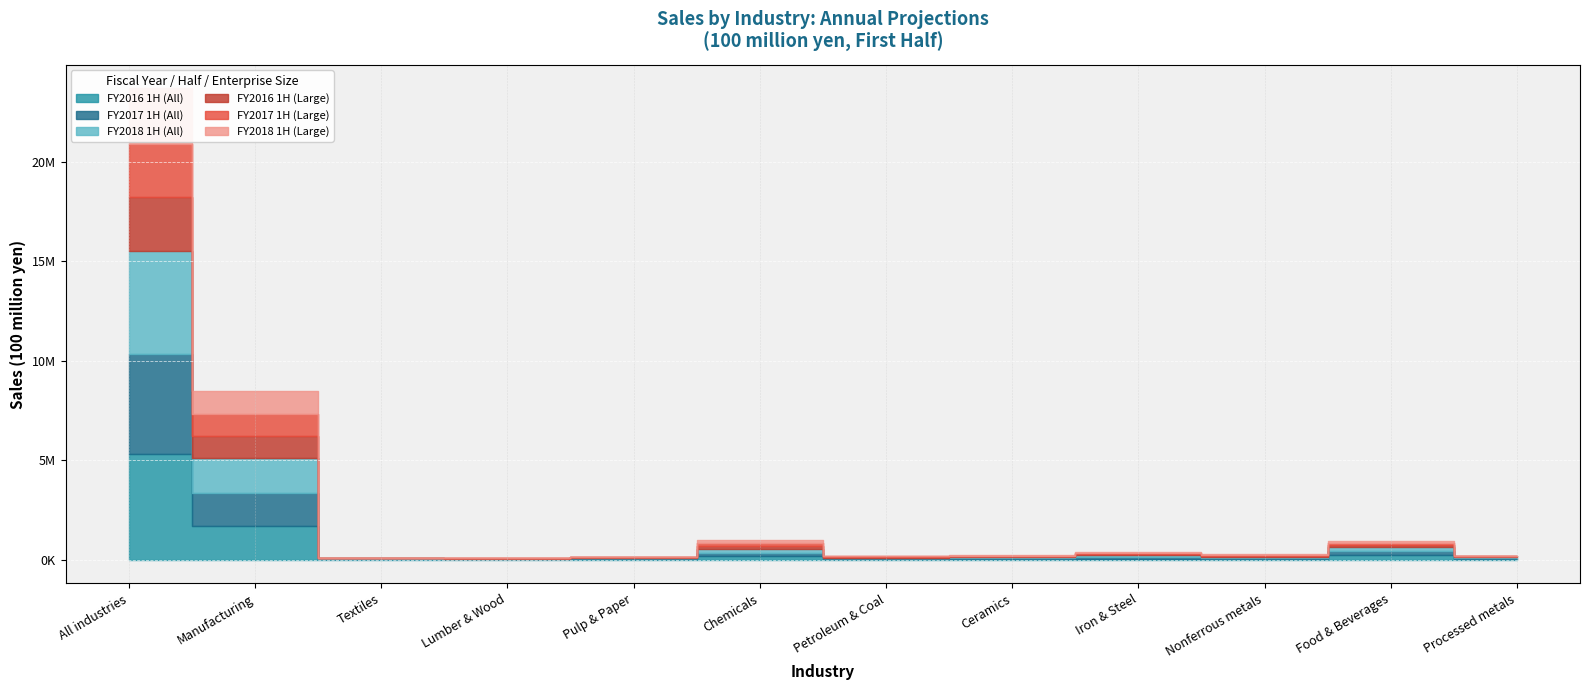

What is the label of the 4th point from the right?

Iron & Steel